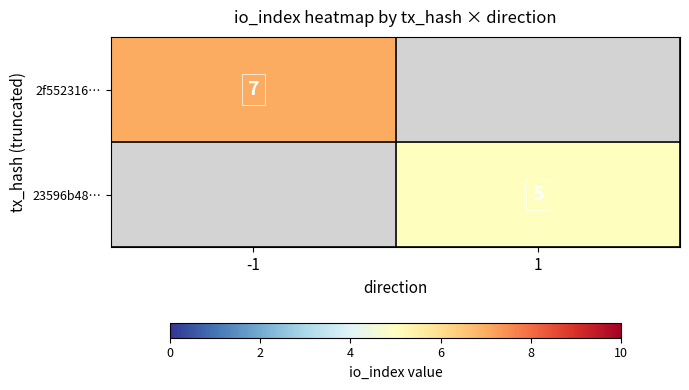

Is it true that 23596b48… equals 2 at 1?

False